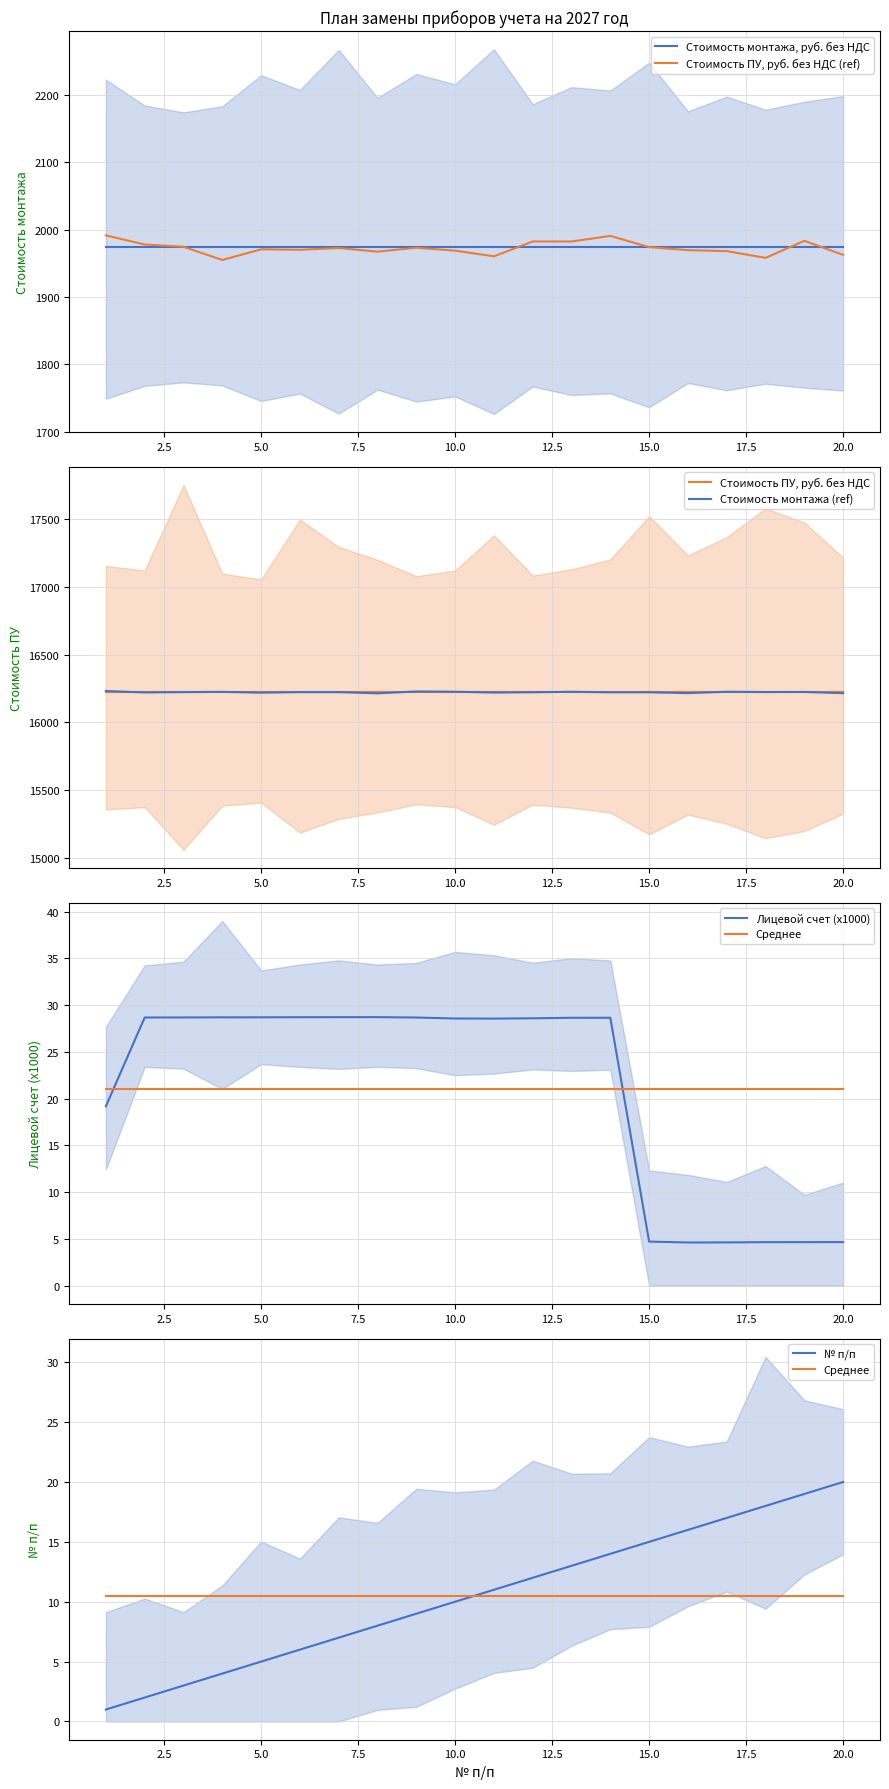

What is the minimum value for Стоимость ПУ, руб. без НДС (ref)?

1954.9